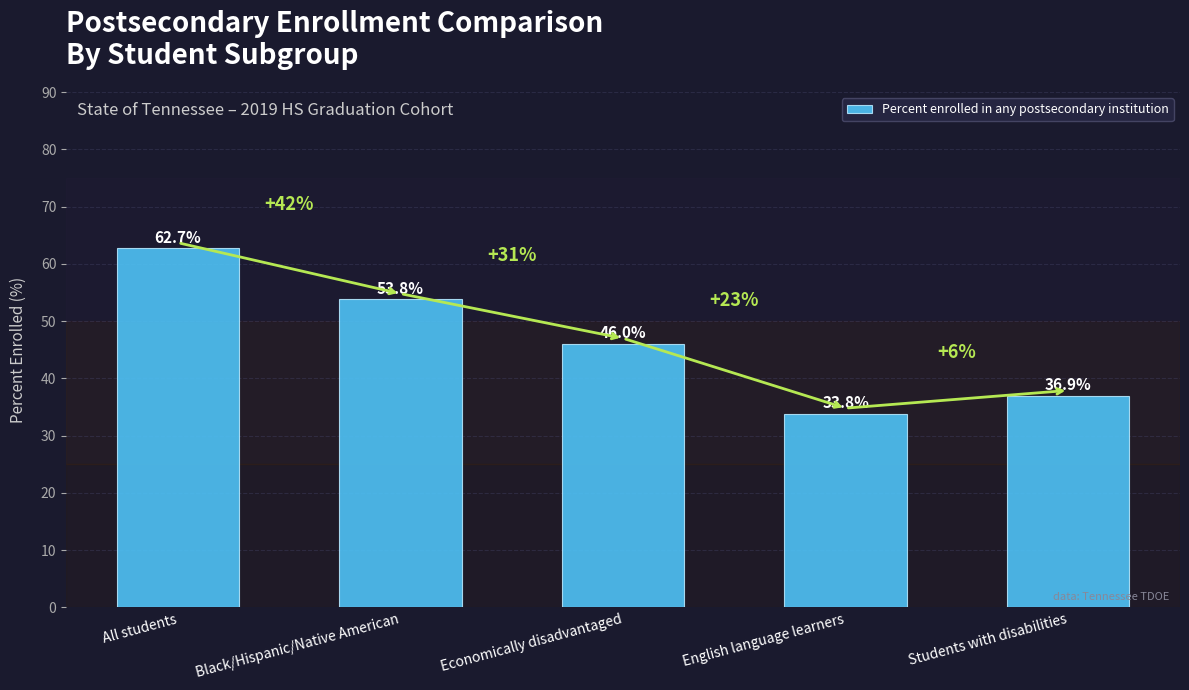

What is the greatest value displayed?

62.7